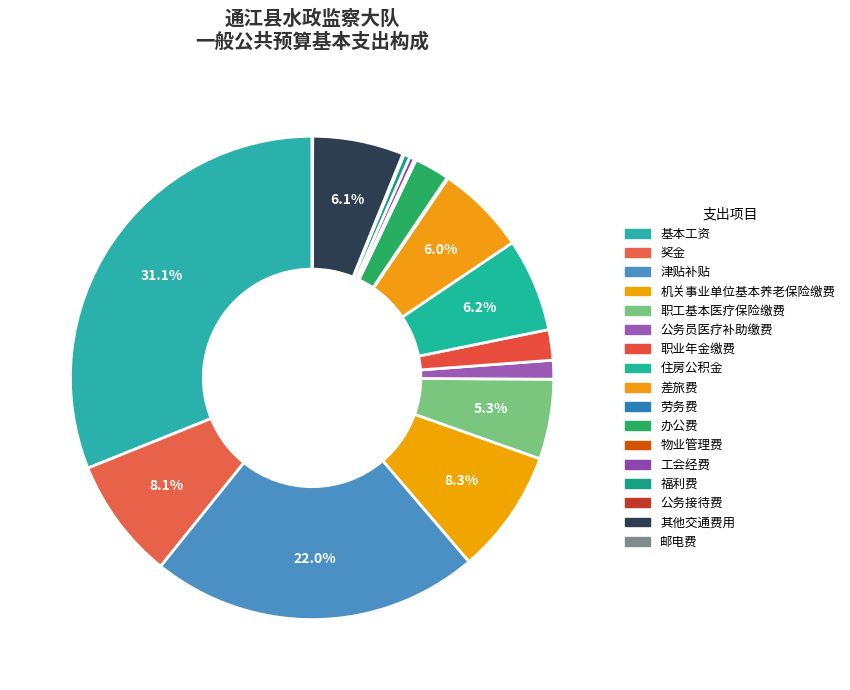

Rank the categories by value from highest to lowest.

基本工资, 津贴补贴, 机关事业单位基本养老保险缴费, 奖金, 住房公积金, 其他交通费用, 差旅费, 职工基本医疗保险缴费, 办公费, 职业年金缴费, 公务员医疗补助缴费, 福利费, 工会经费, 物业管理费, 劳务费, 公务接待费, 邮电费